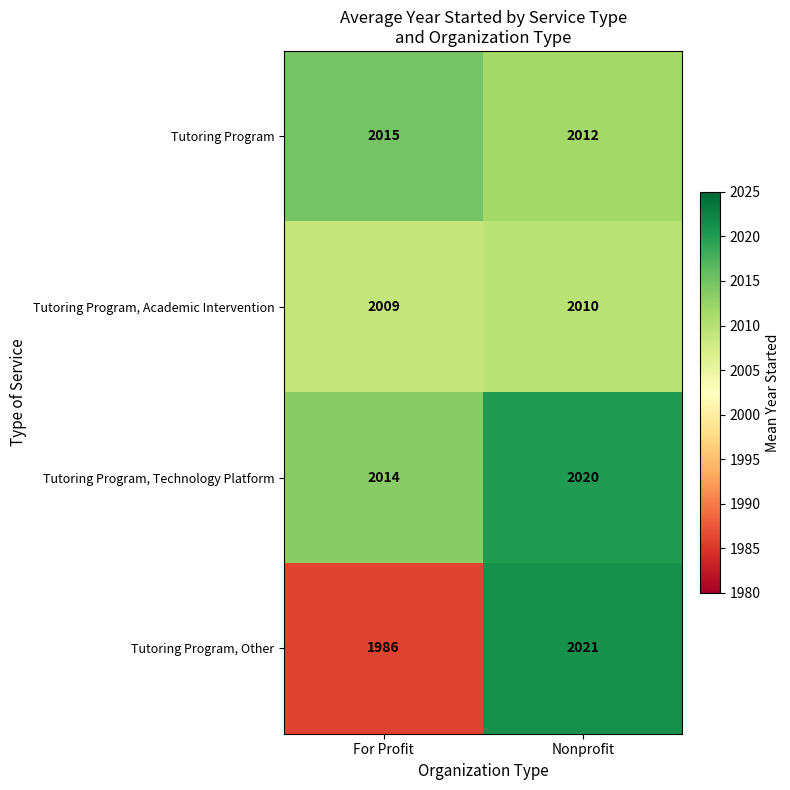

What is the difference between the Tutoring Program values at For Profit and Nonprofit?

3